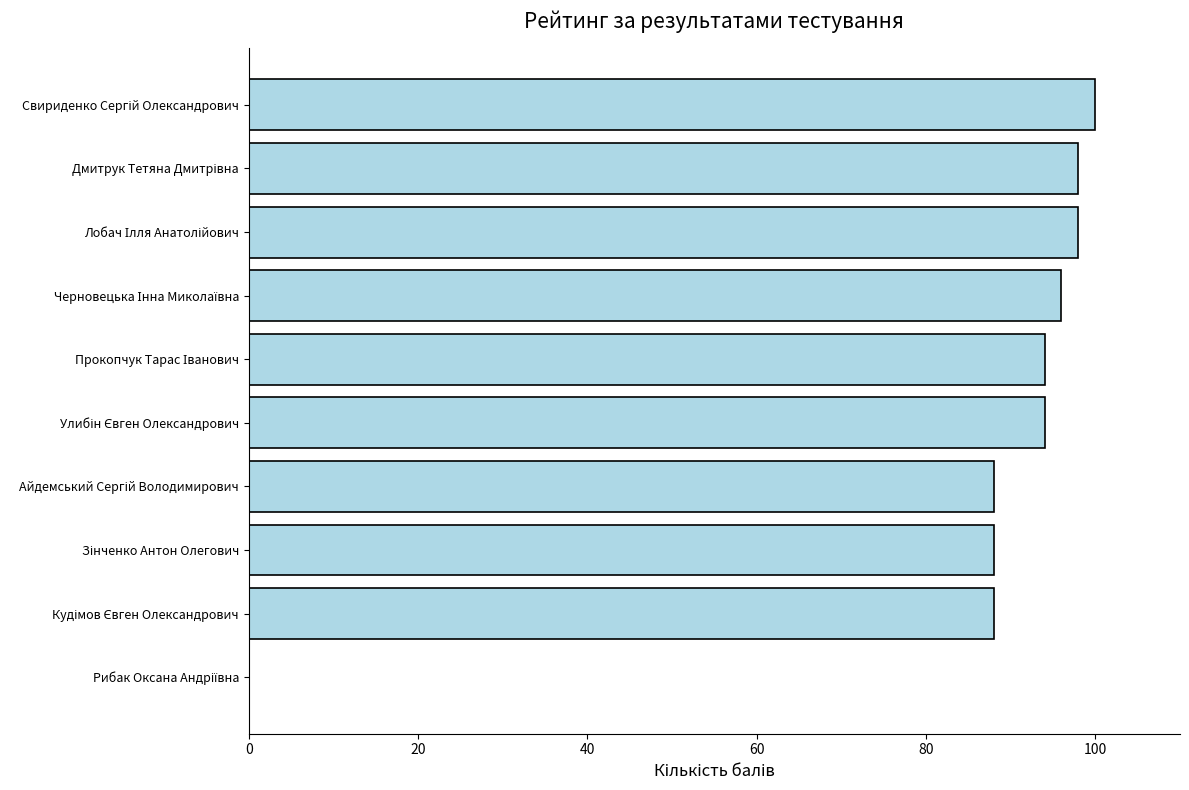

What is the sum of all values?

844